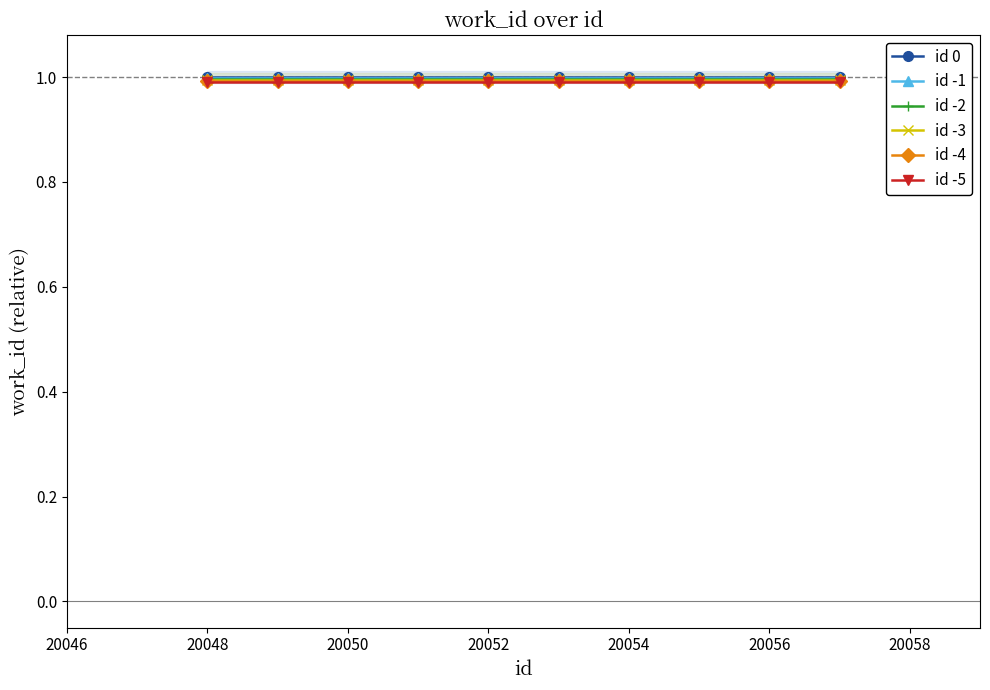

Rank the series by their maximum value, from highest to lowest.

id 0, id -1, id -2, id -3, id -4, id -5